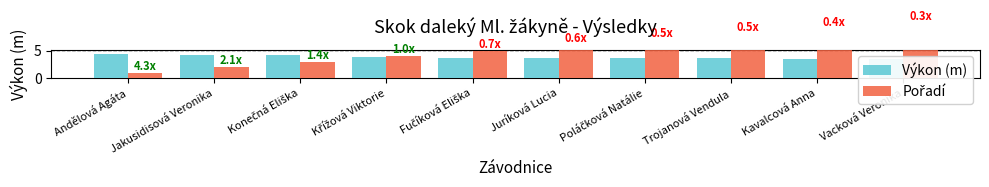

List the series in order of their overall mean, lowest first.

Výkon (m), Pořadí